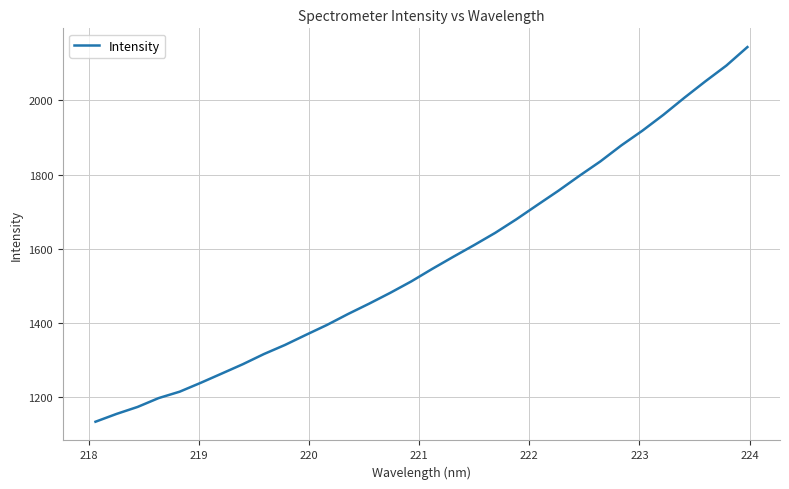

What is the minimum value shown in the chart?

1132.6